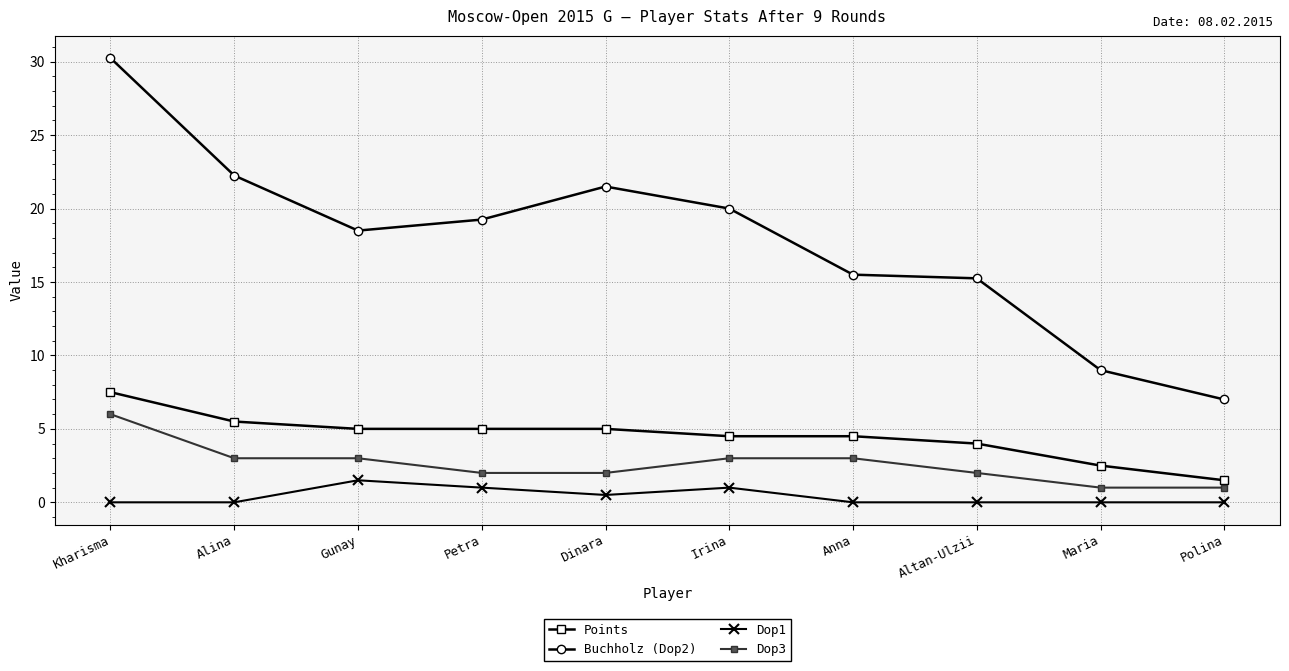

Which category has the highest value across all series?

Kharisma